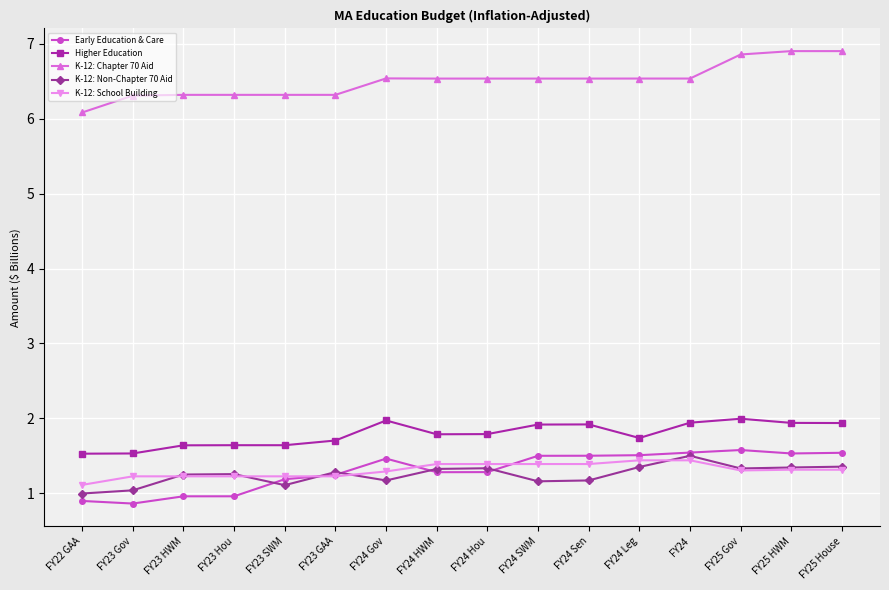

Does the chart have visible grid lines?

Yes